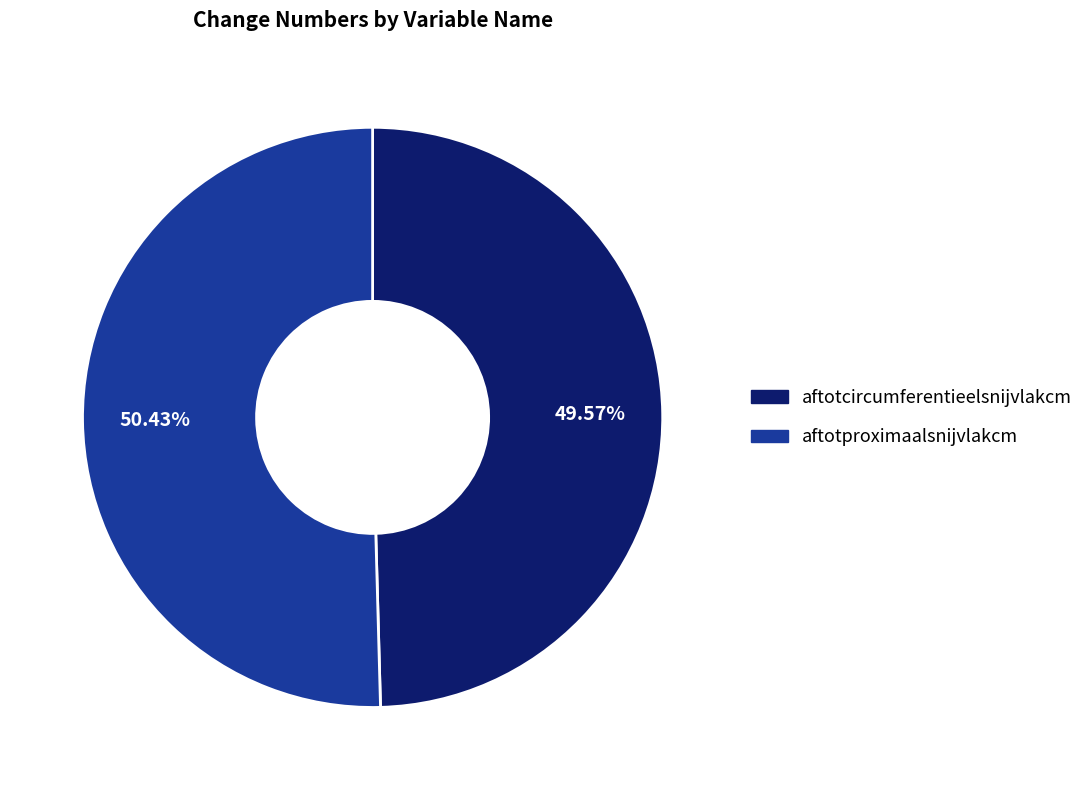

To the nearest percent, what percentage of the pie is aftotcircumferentieelsnijvlakcm?

50%